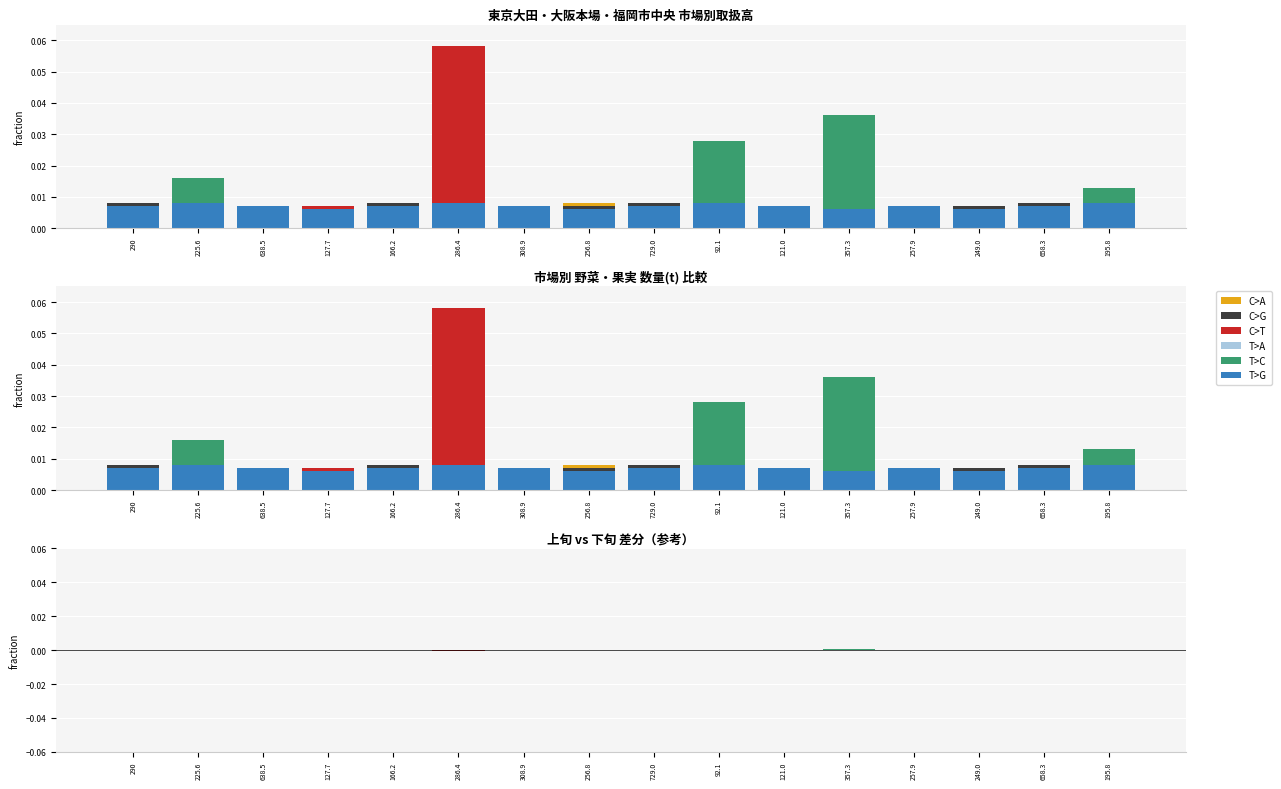

At how many categories does at least one series exceed 0?

16